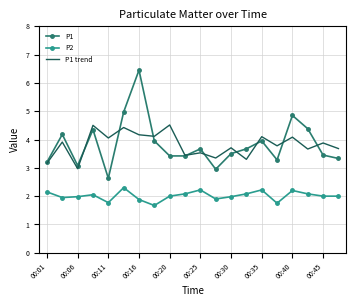

What is the maximum value for P1?

6.5